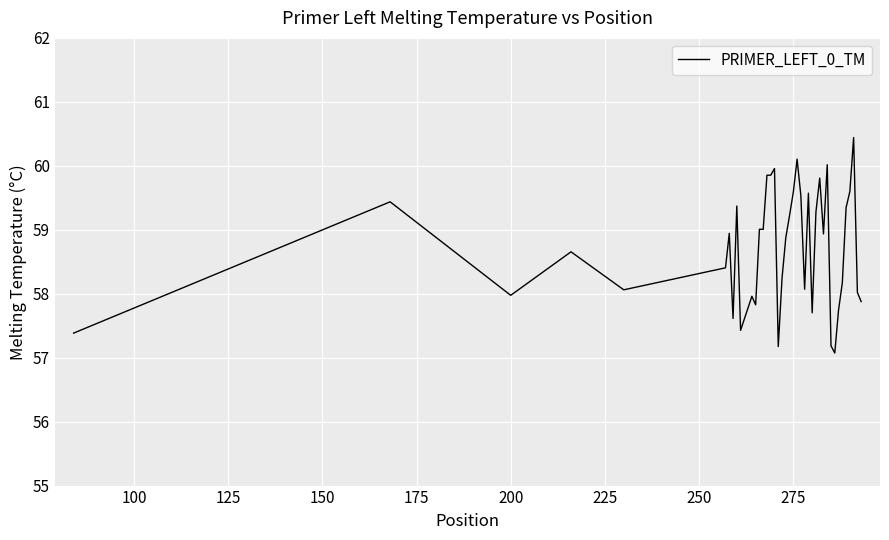

What is the greatest value displayed?

60.4